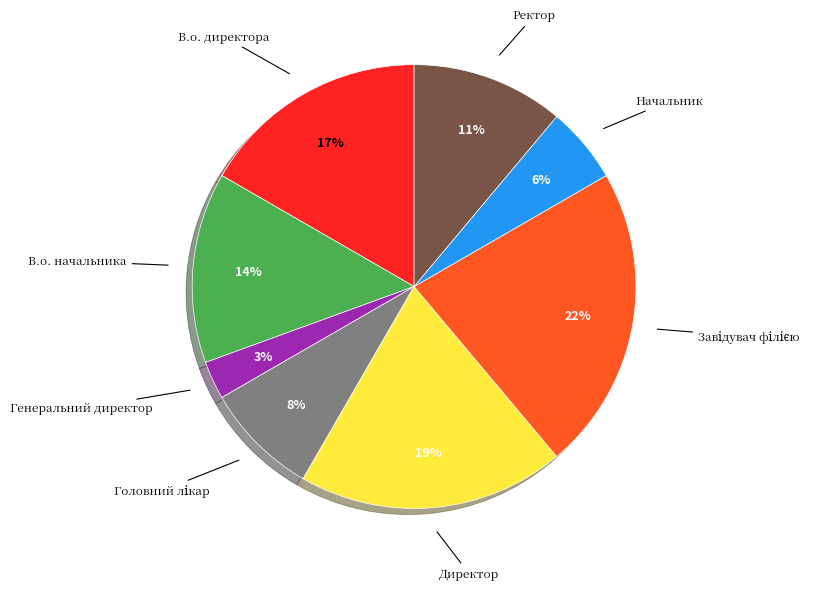

Is there a majority slice in this chart?

No